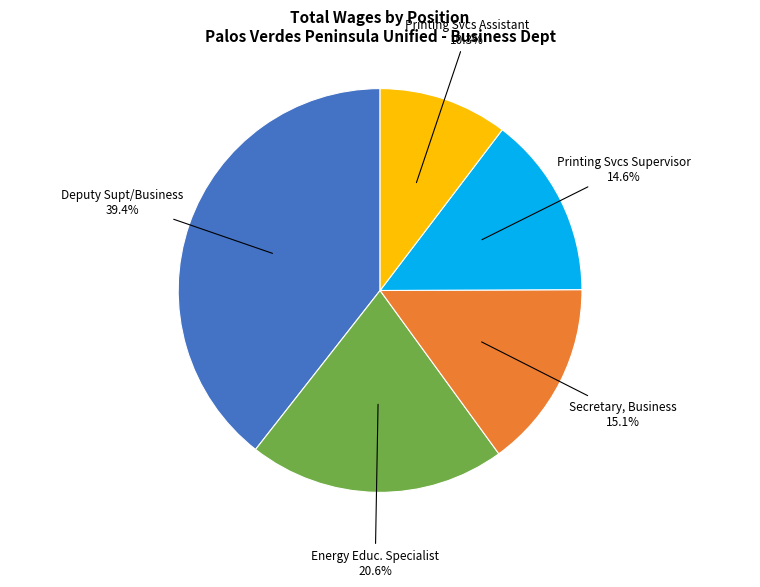

The Printing Svcs Supervisor slice represents 26% of the pie. True or false?

False